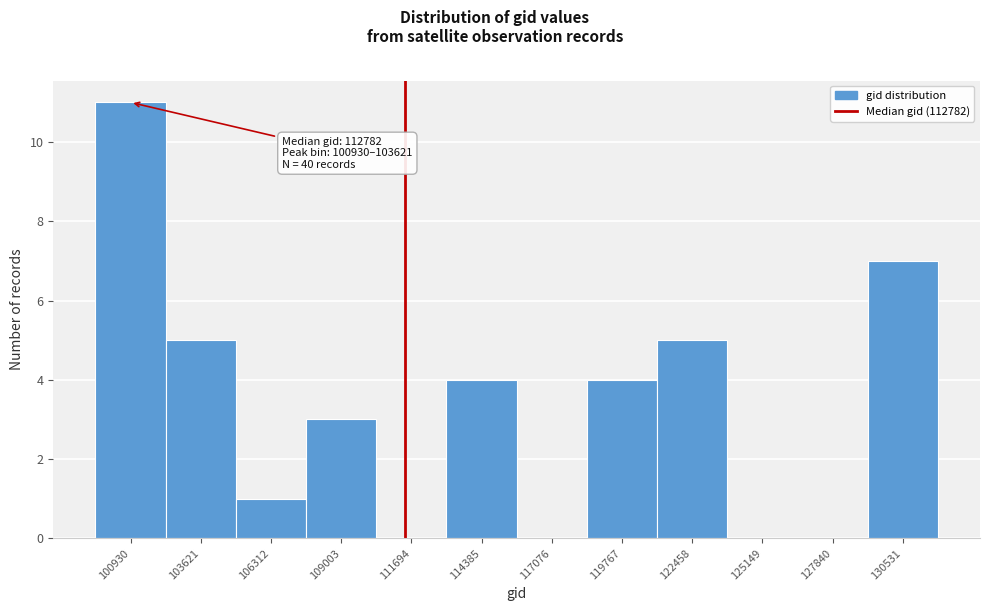

Reading left to right, transcribe all the data shown in this chart.

100930=11	103621=5	106312=1	109003=3	111694=0	114385=4	117076=0	119767=4	122458=5	125149=0	127840=0	130531=7